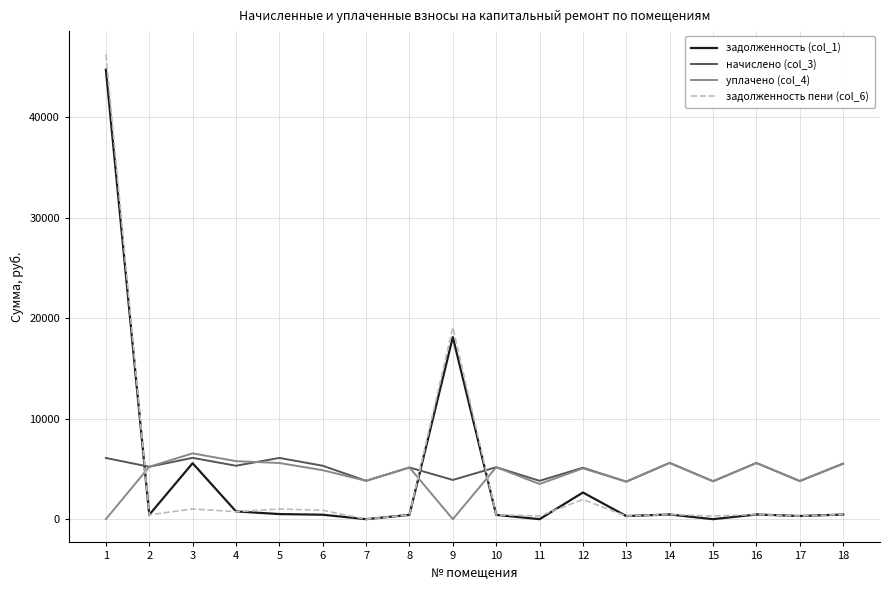

Is it true that начислено (col_3) equals 6825.4 at 7?

False